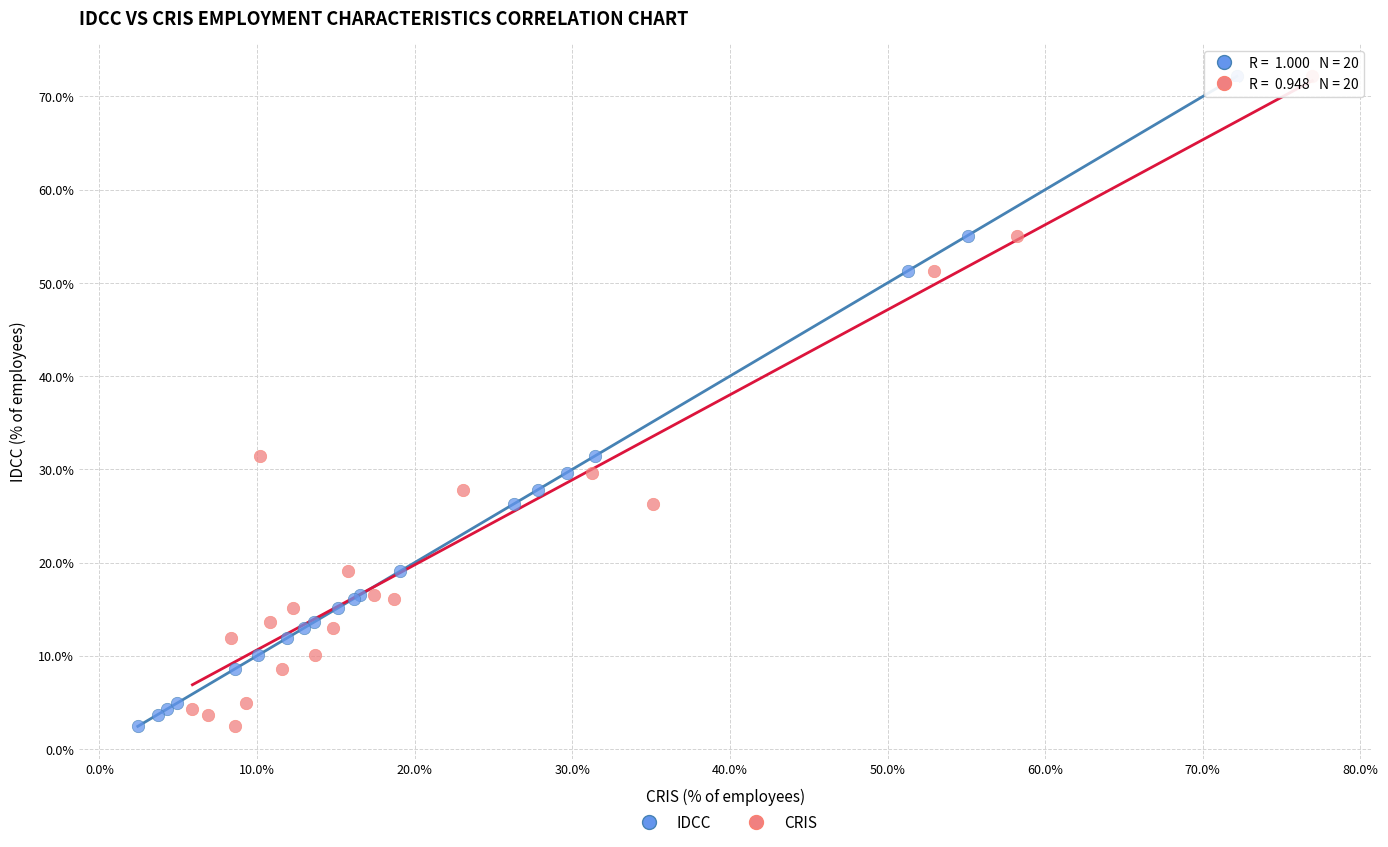

What are all the series names shown in the legend?

IDCC, CRIS